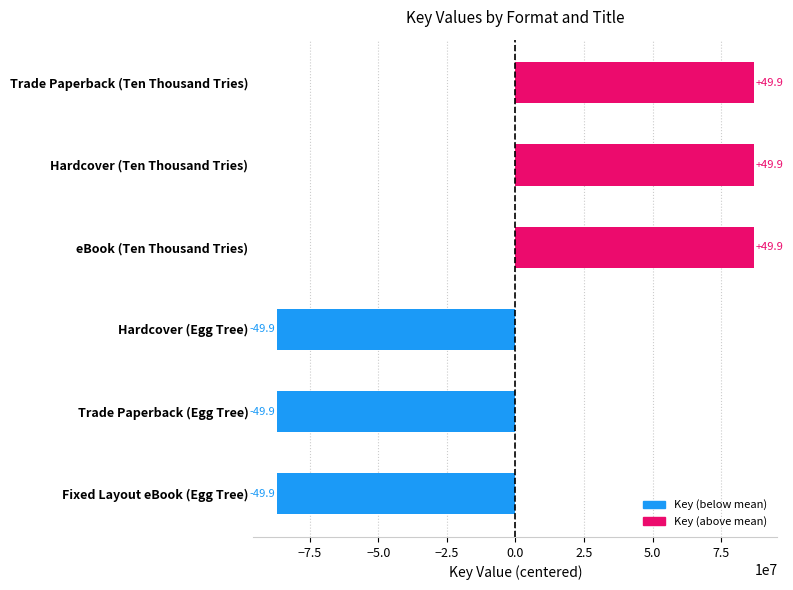

How many bars are there in total?

6